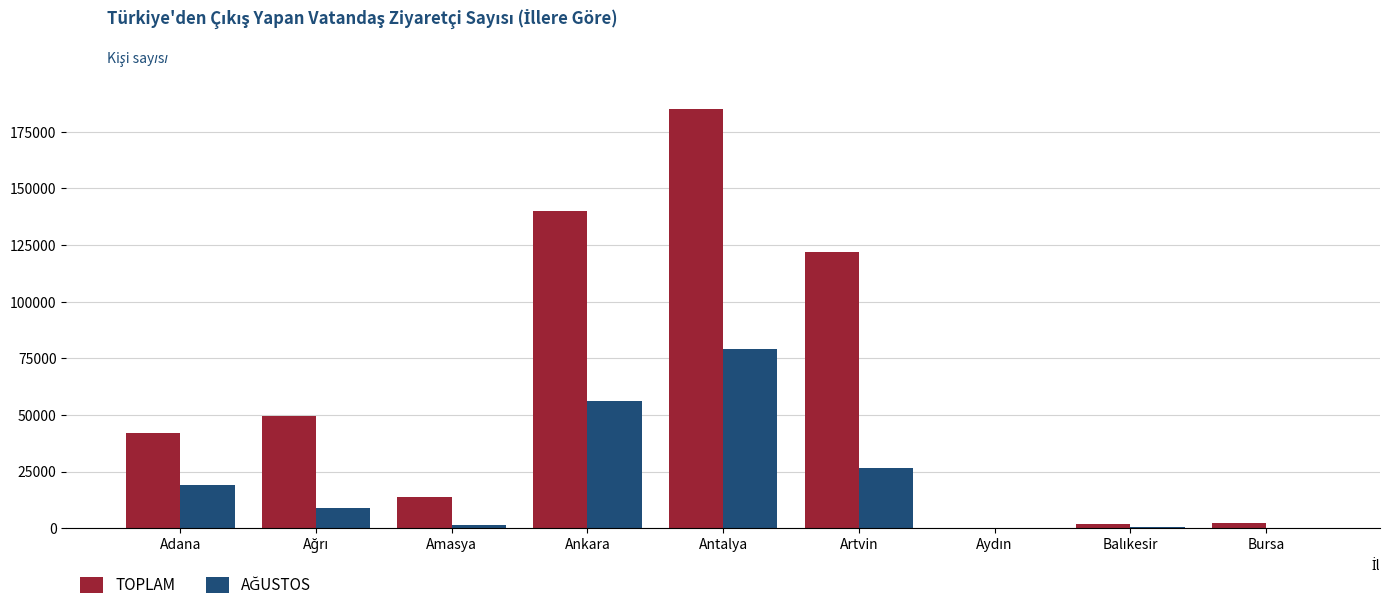

What is the maximum value shown in the chart?

185200